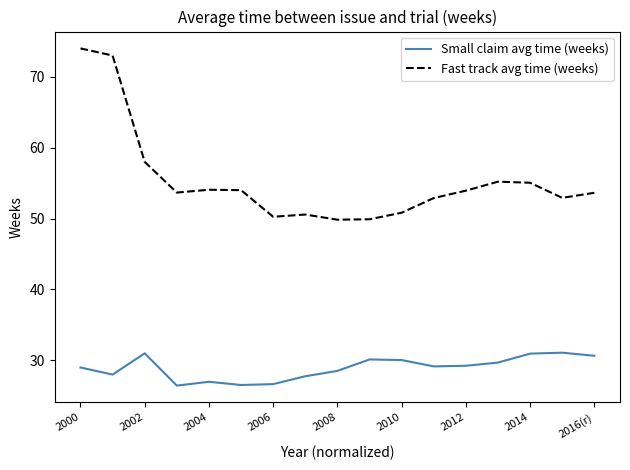

Count the number of data series in this chart.

2